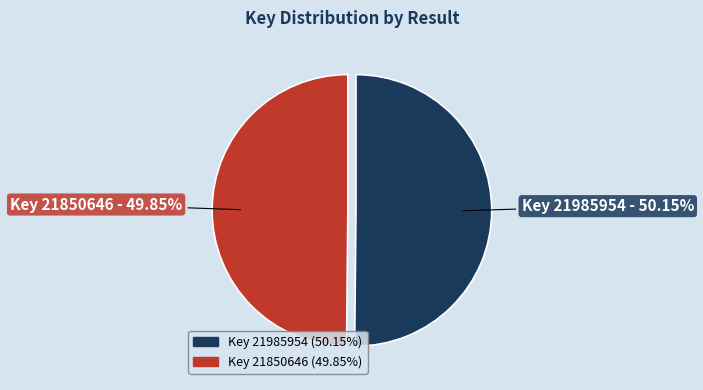

Is there any slice that represents more than half of the pie?

Yes